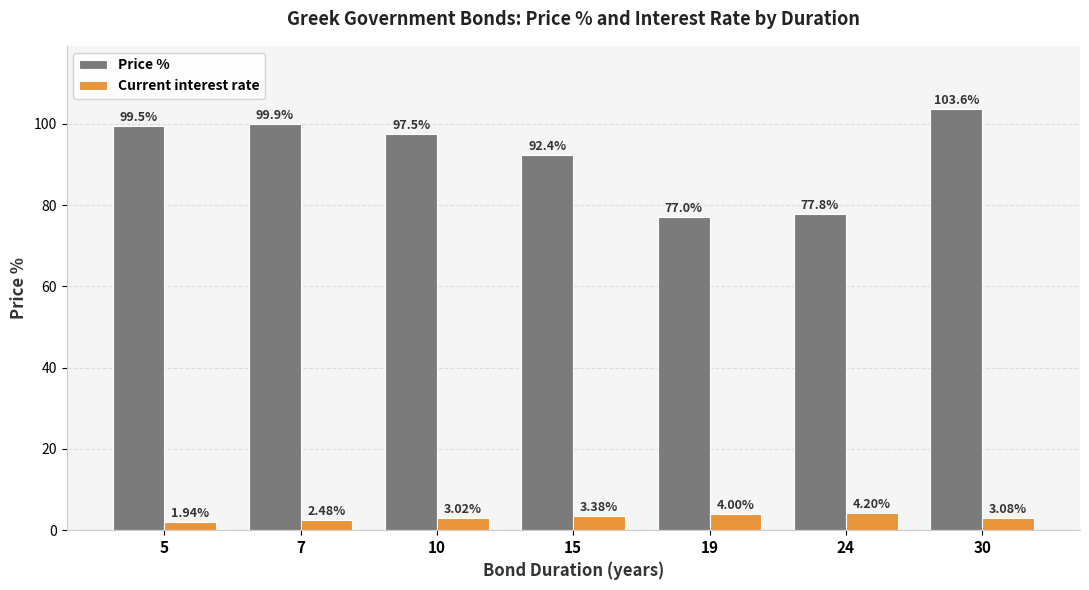

What is the sum of all Price % values?

647.8